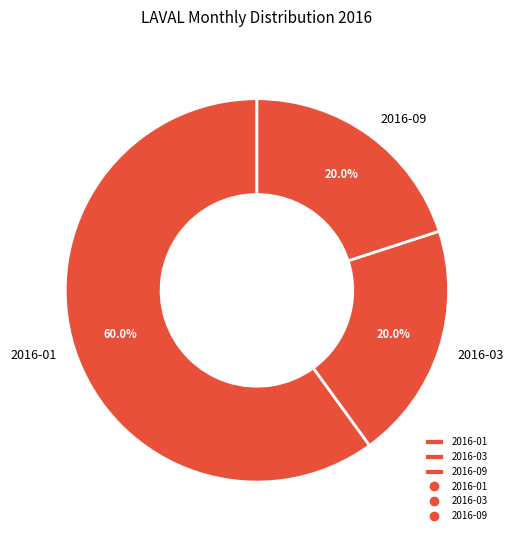

Which has a higher value, 2016-09 or 2016-01?

2016-01